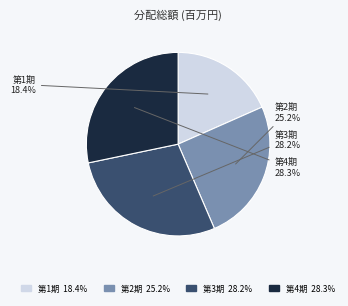

How many slices are in this pie chart?

4